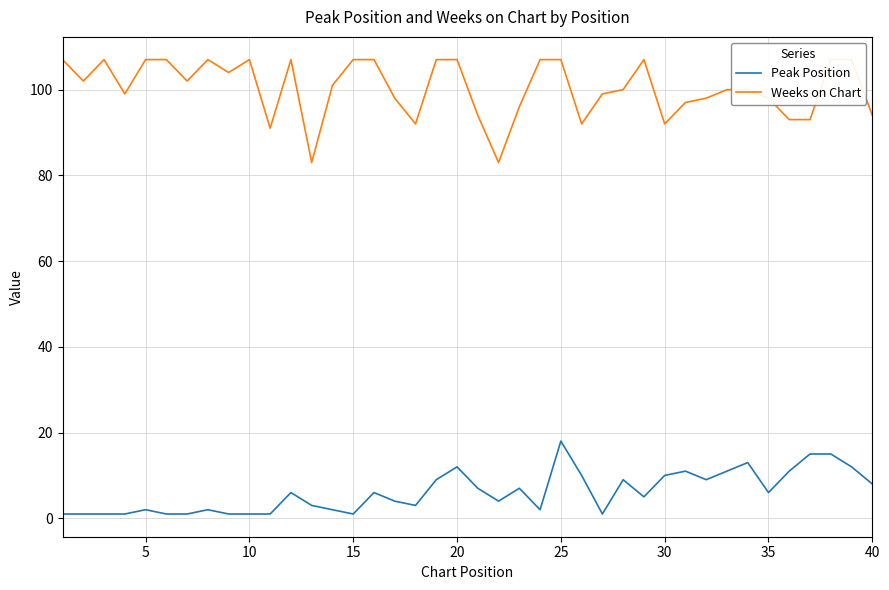

What is the average value of the Weeks on Chart series?

100